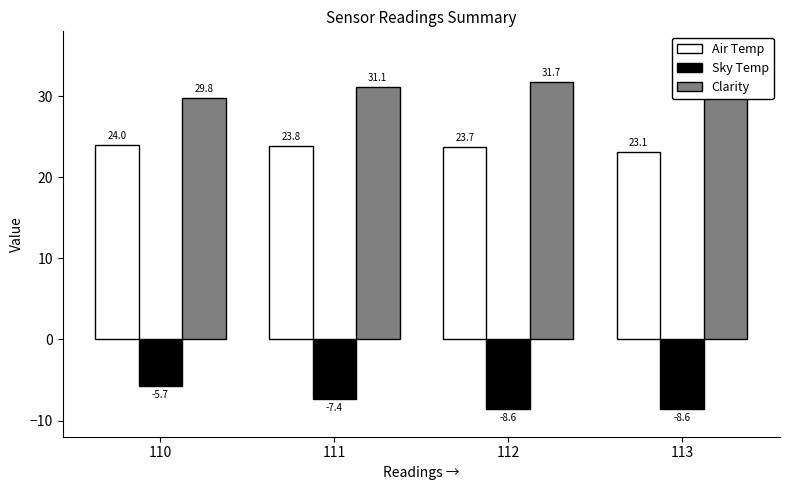

True or false: Clarity has a value of 31.7 at 113.

True